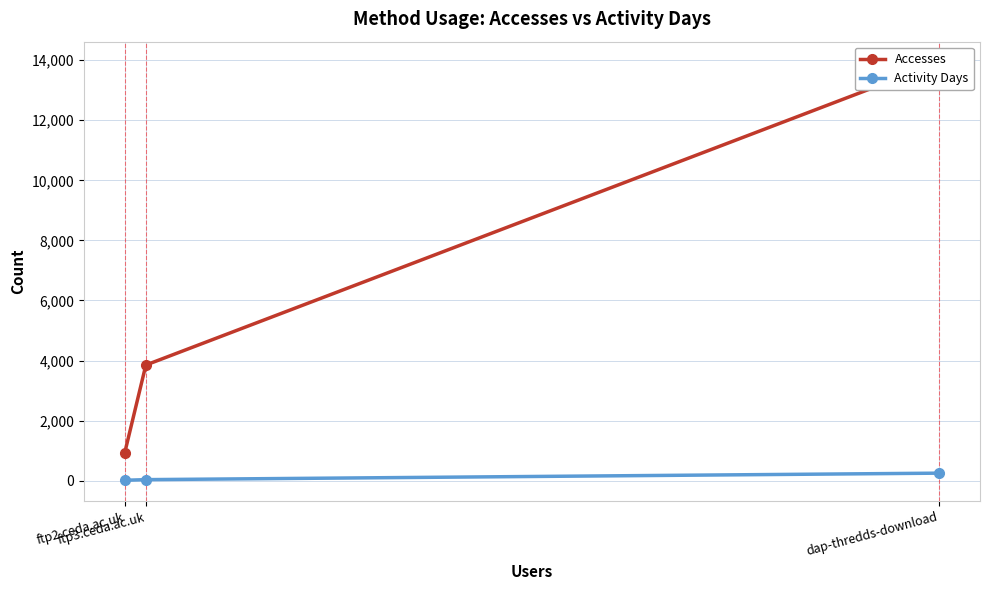

What are all the series names shown in the legend?

Accesses, Activity Days